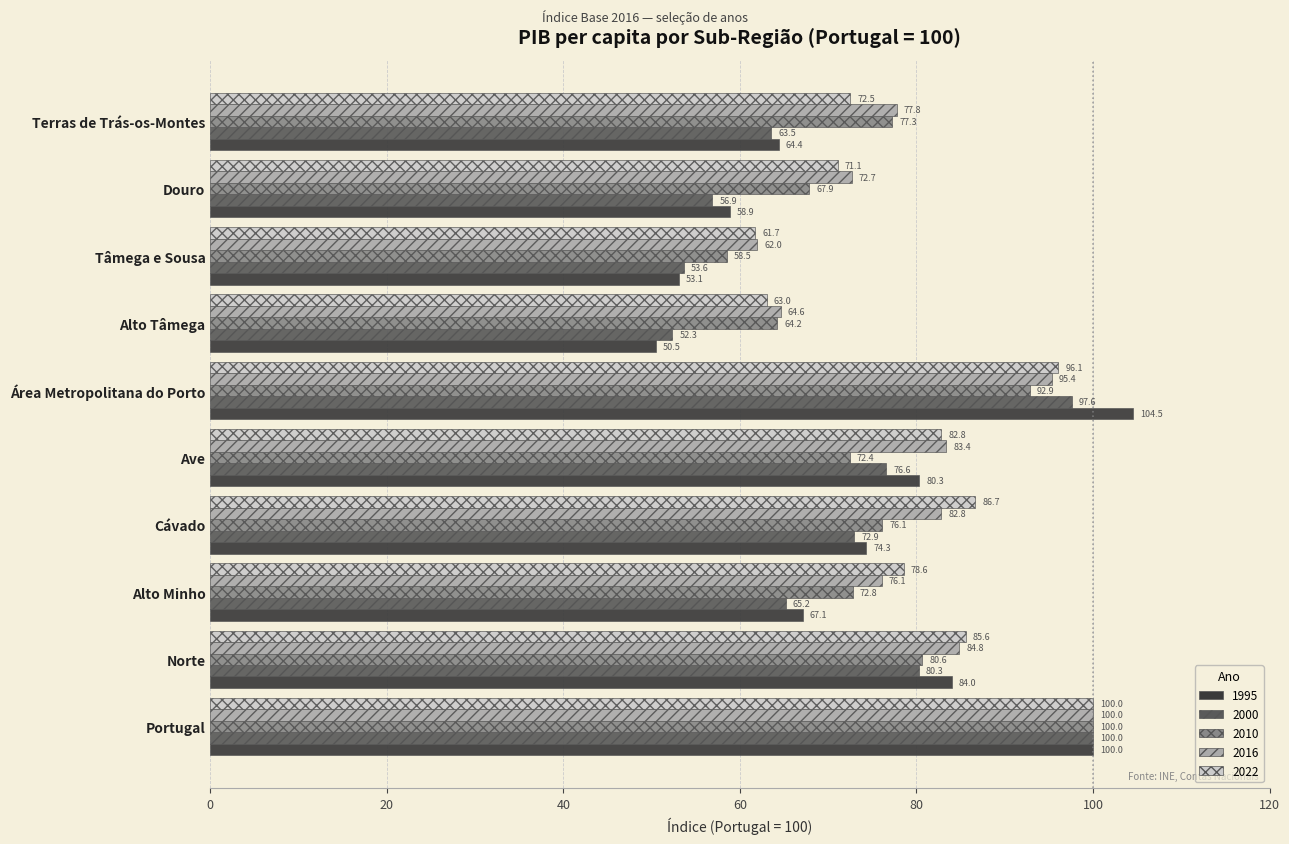

Is it true that 2000 equals 100.0 at Portugal?

True